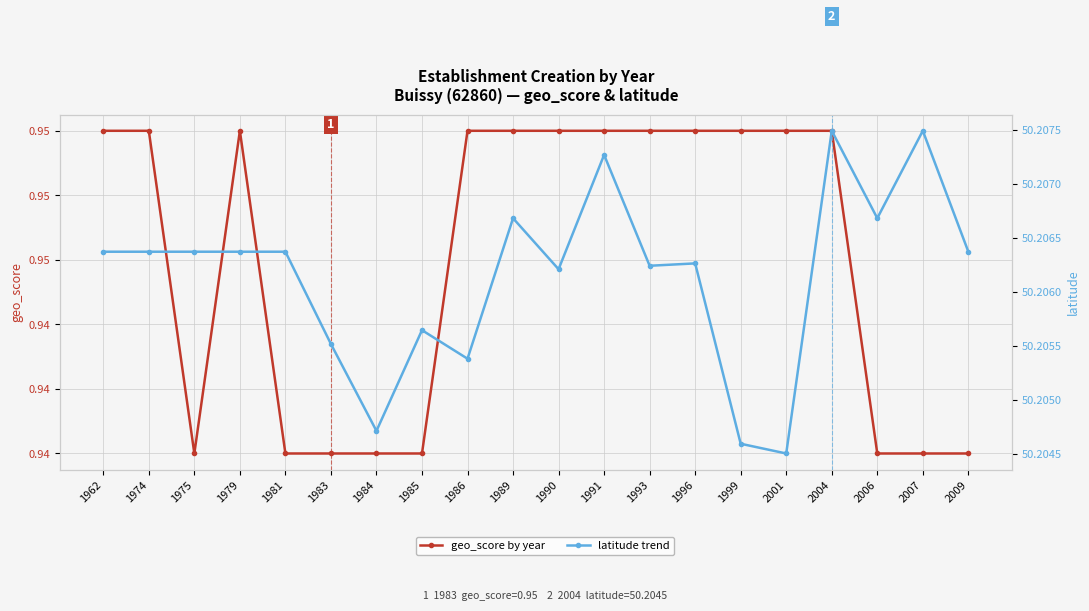

At which label is geo_score by year closest to 0?

1975